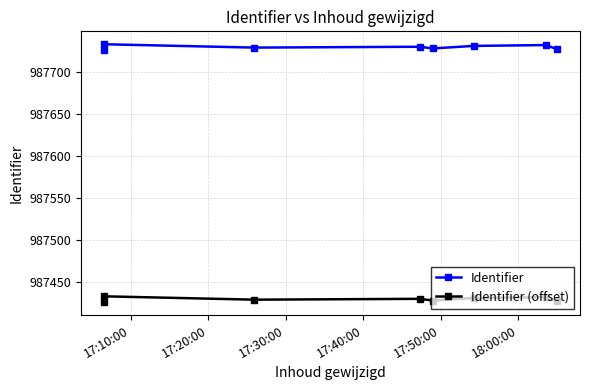

True or false: Identifier has a value of 373239 at 7.

False